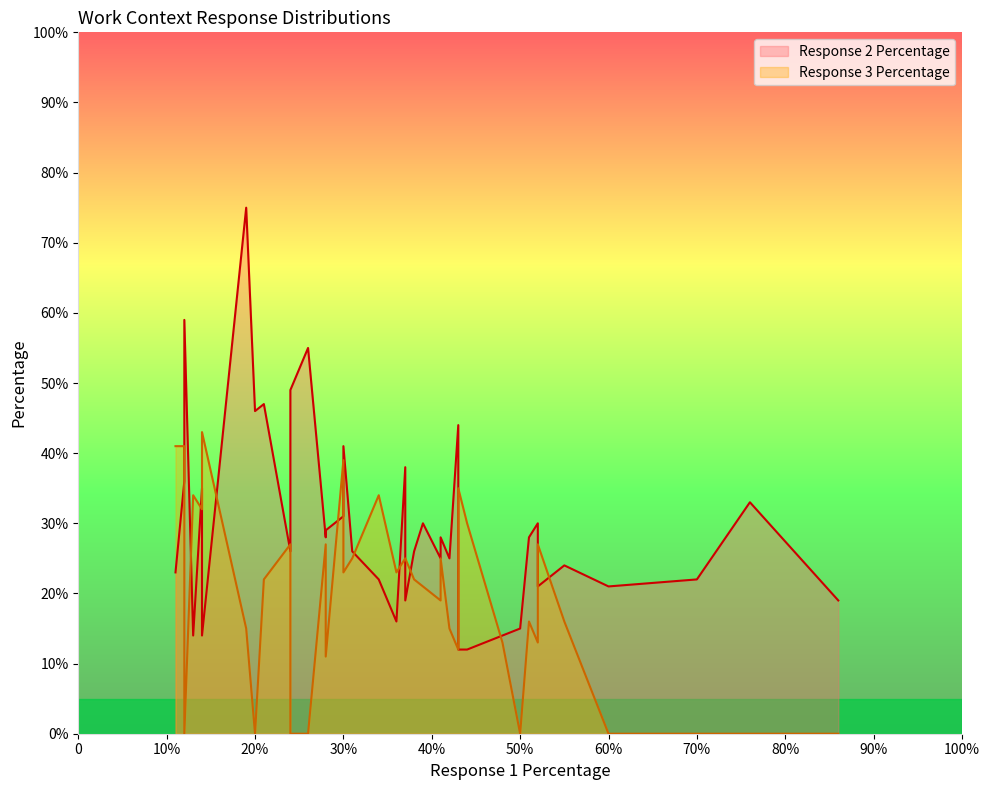

At which label is Response 2 Percentage closest to 43?

43